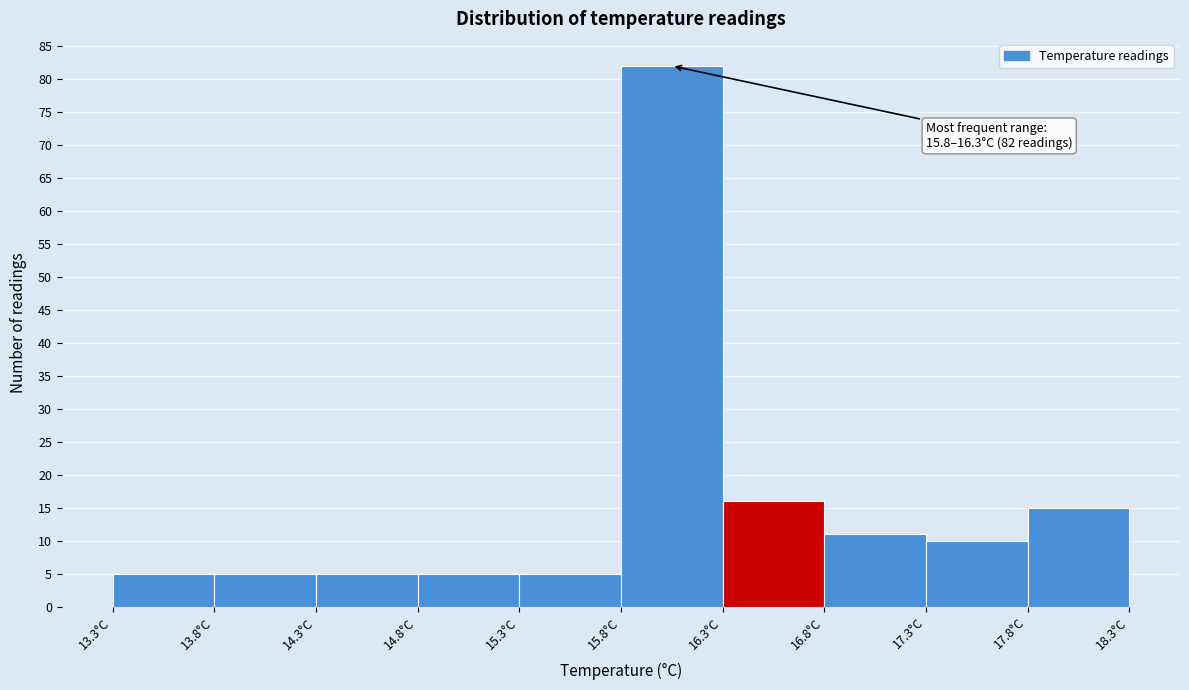

Over which range of the x-axis is the bar tallest?

15.8 to 16.3